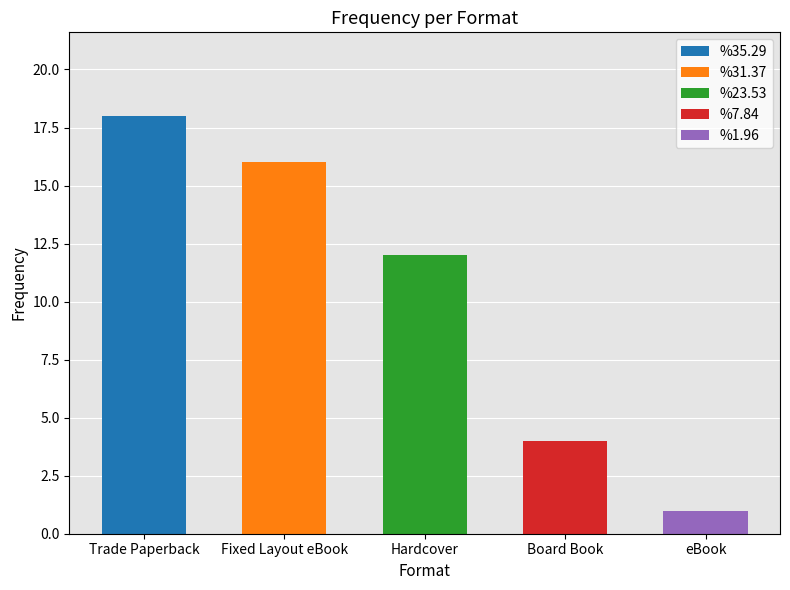

Reading left to right, transcribe all the data shown in this chart.

Trade Paperback=18	Fixed Layout eBook=16	Hardcover=12	Board Book=4	eBook=1